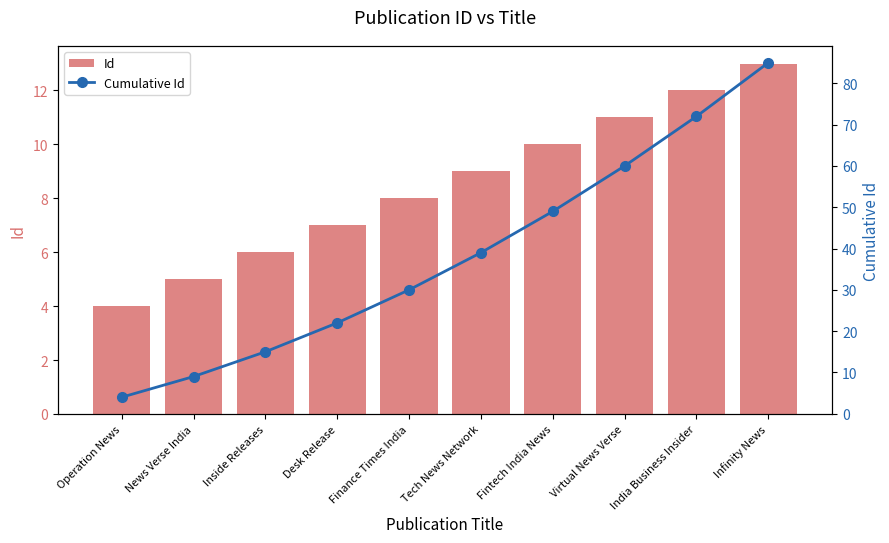

What is the value of the Id bar at the 6th from the left?

9